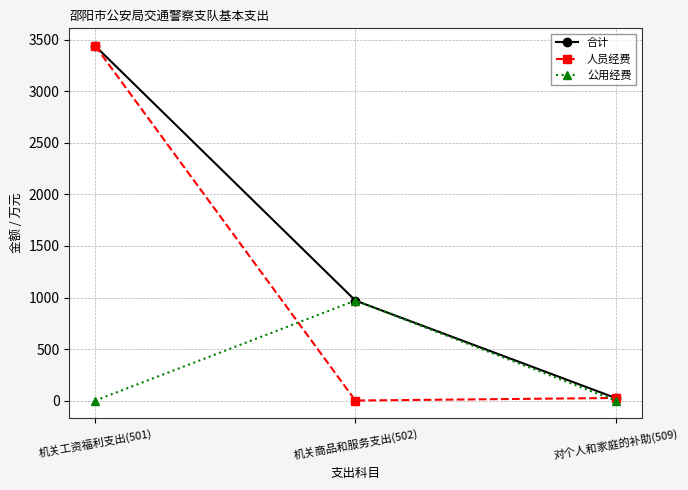

What is the spread (max minus min) of values at 机关工资福利支出(501)?

3440.3